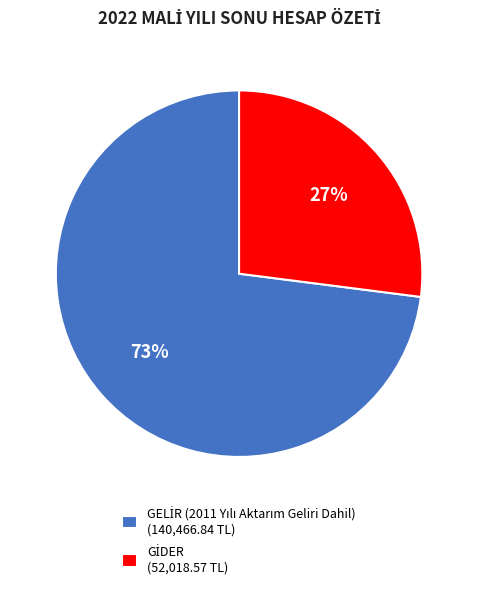

To the nearest percent, what is the average slice percentage?

50%